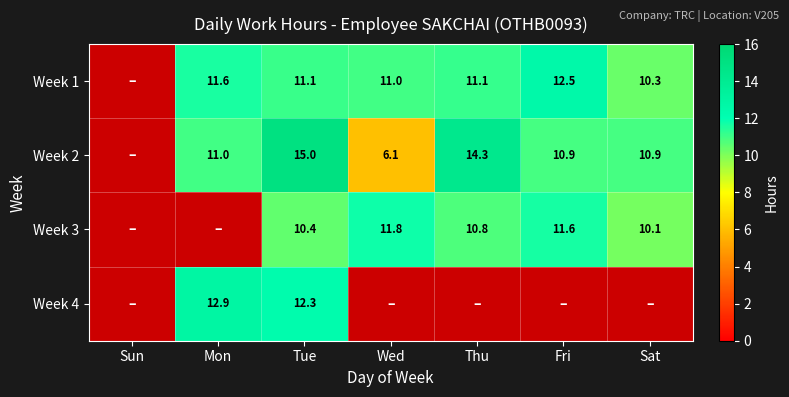

What is the difference between the maximum and minimum values in the Week 1 series?

12.5